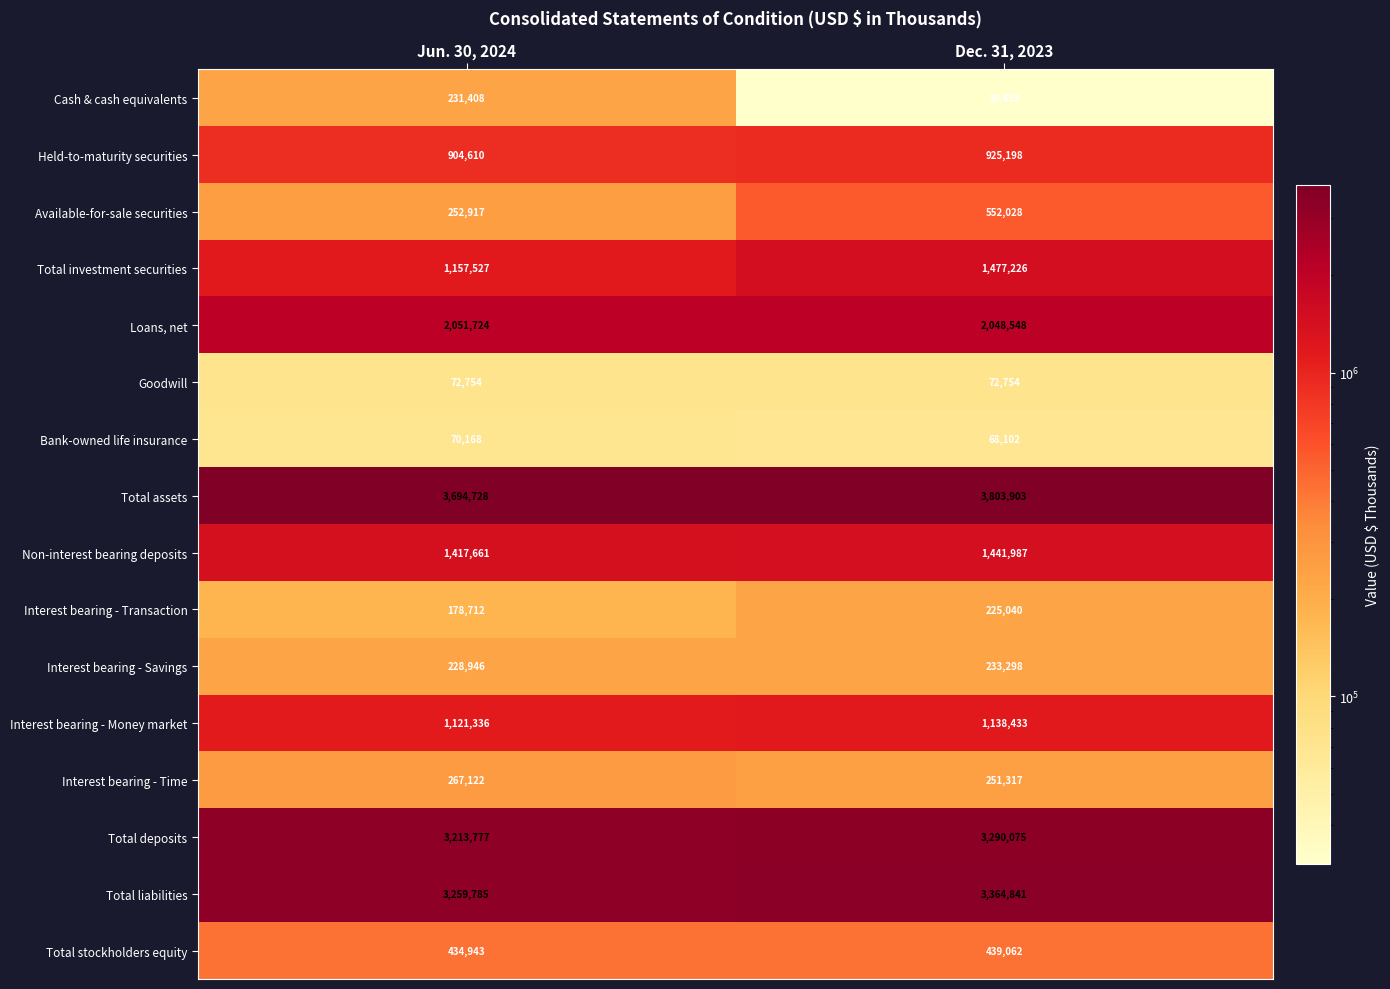

True or false: Total liabilities has a value of 3259785 at Jun. 30, 2024.

True